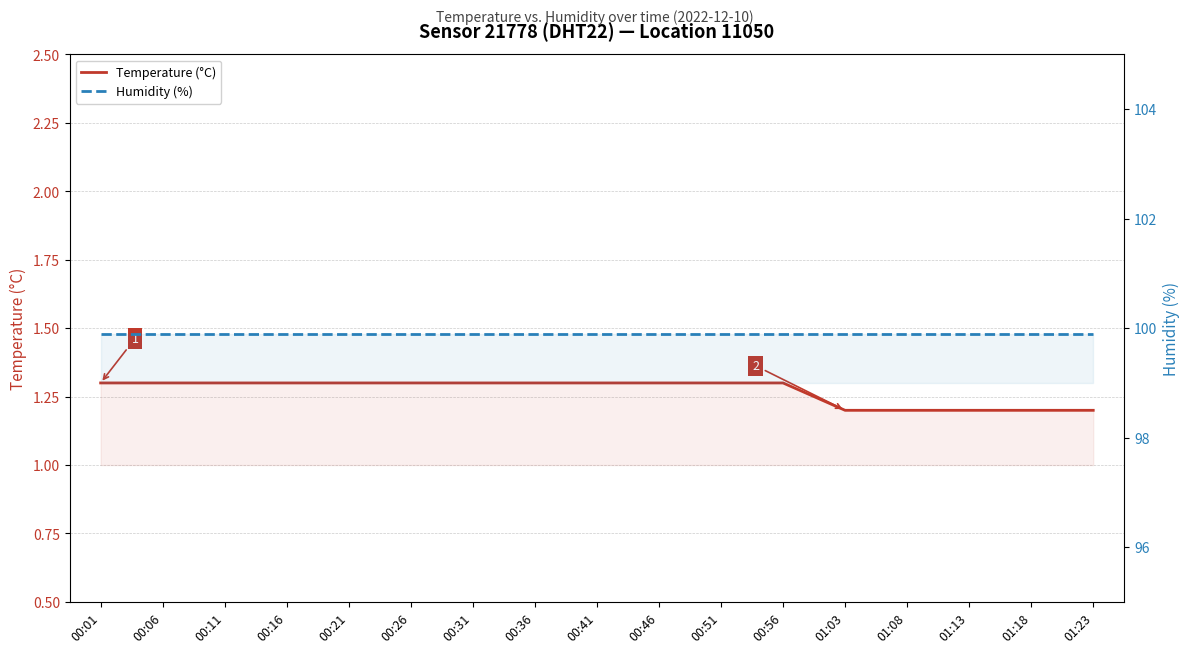

What is the smallest value displayed?

1.2